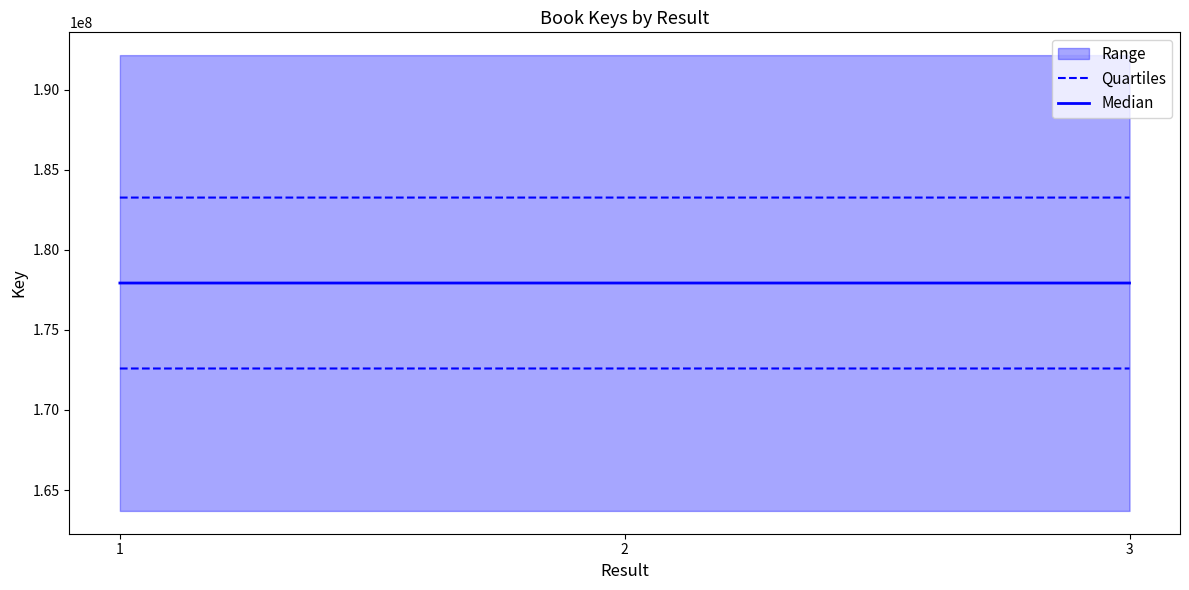

What value does the Median series have at 3?

177929656.0